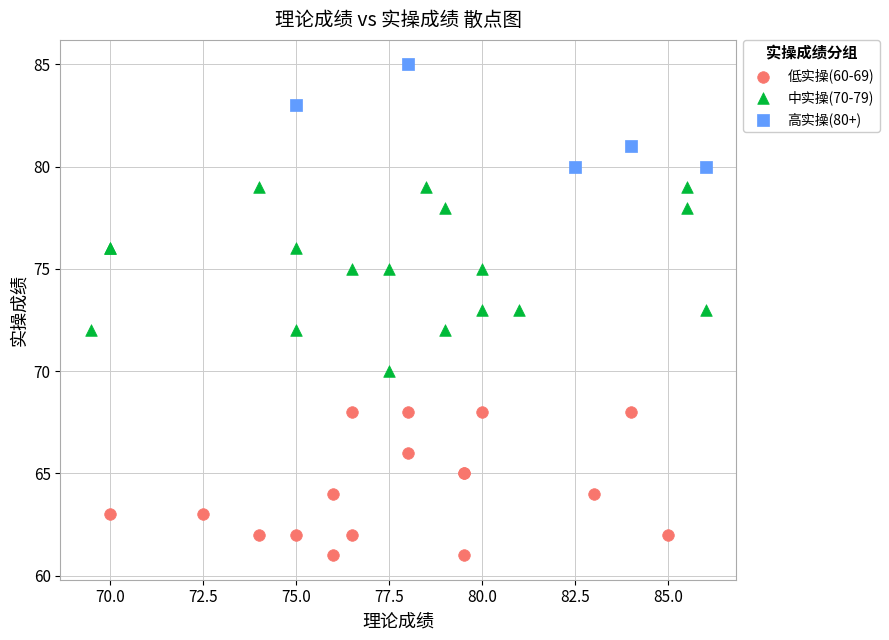

Which series contains the lowest Y value?

低实操(60-69)